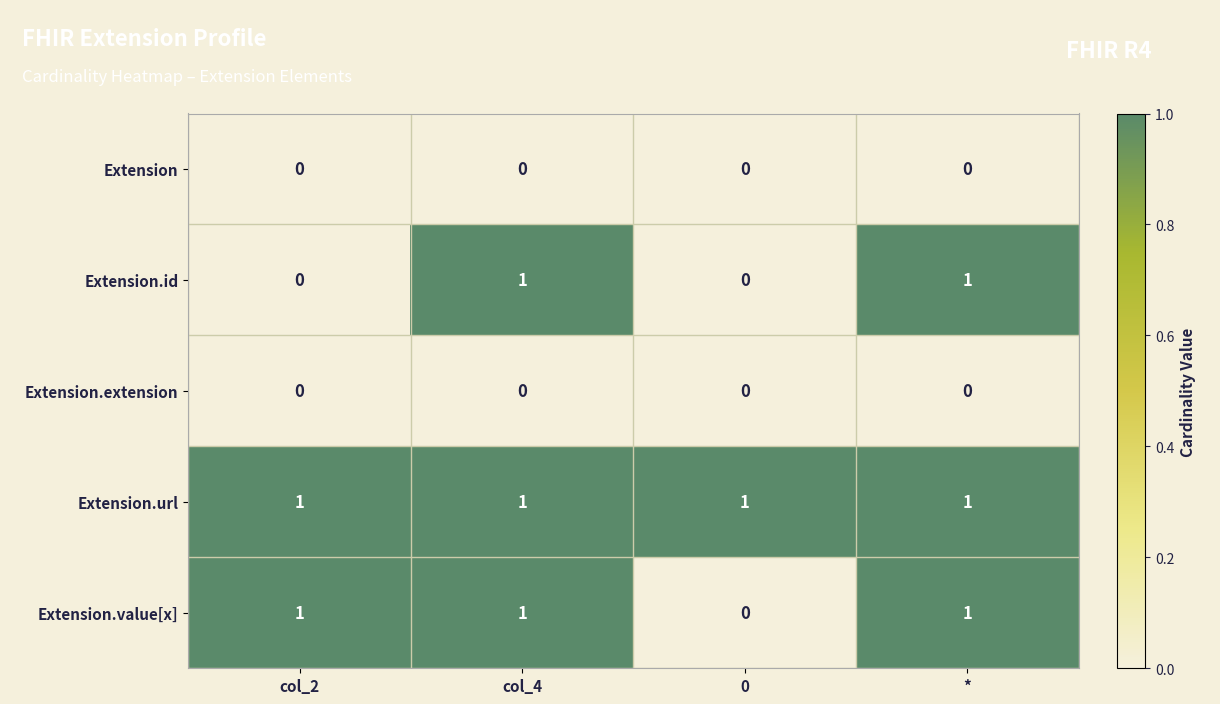

At how many categories does at least one series exceed 0?

4